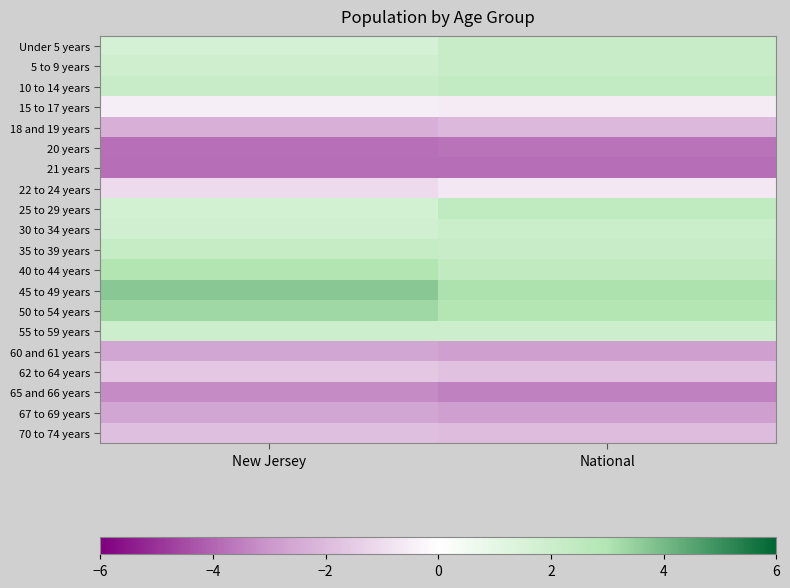

List the series in order of their peak value, lowest first.

21 years, 20 years, 65 and 66 years, 60 and 61 years, 67 to 69 years, 18 and 19 years, 70 to 74 years, 62 to 64 years, 22 to 24 years, 15 to 17 years, 55 to 59 years, 30 to 34 years, Under 5 years, 5 to 9 years, 35 to 39 years, 10 to 14 years, 25 to 29 years, 40 to 44 years, 50 to 54 years, 45 to 49 years